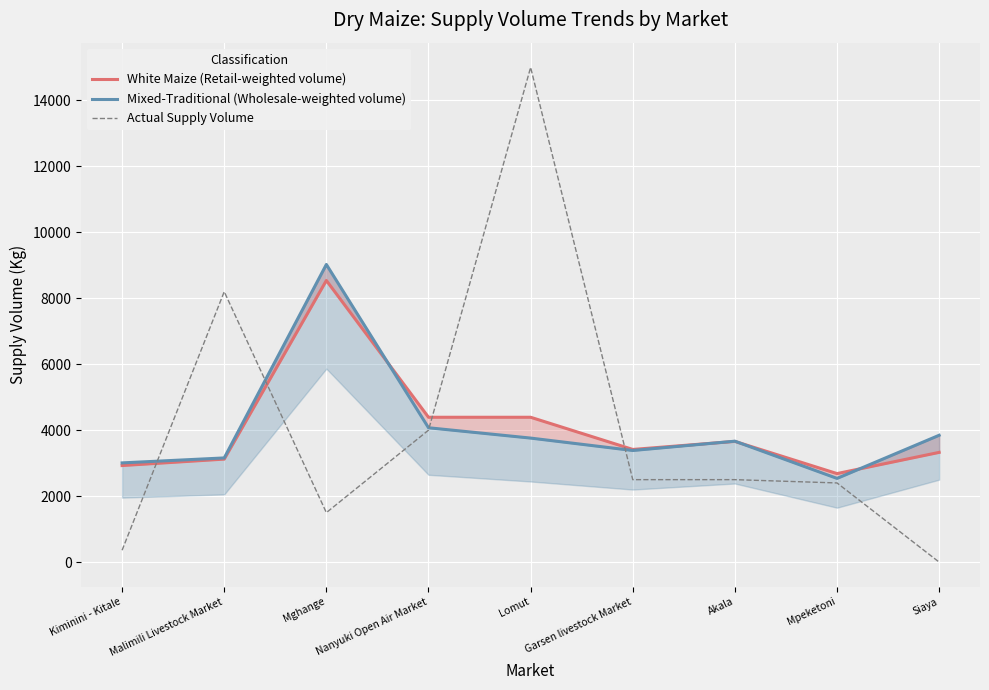

What is the label of the 6th point from the right?

Nanyuki Open Air Market